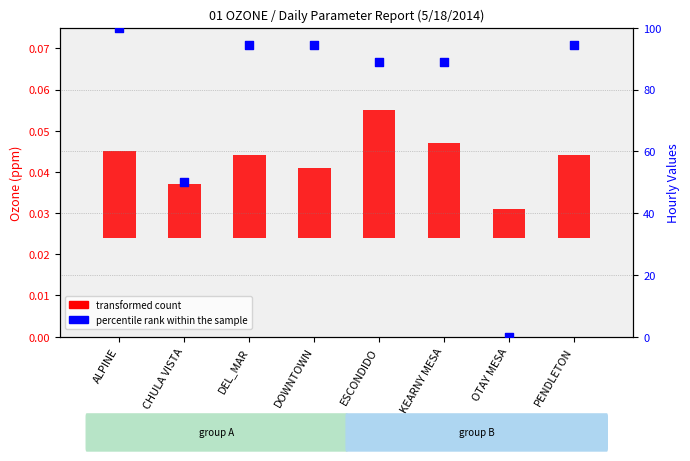

What is the total value across all series at KEARNY MESA?

88.9